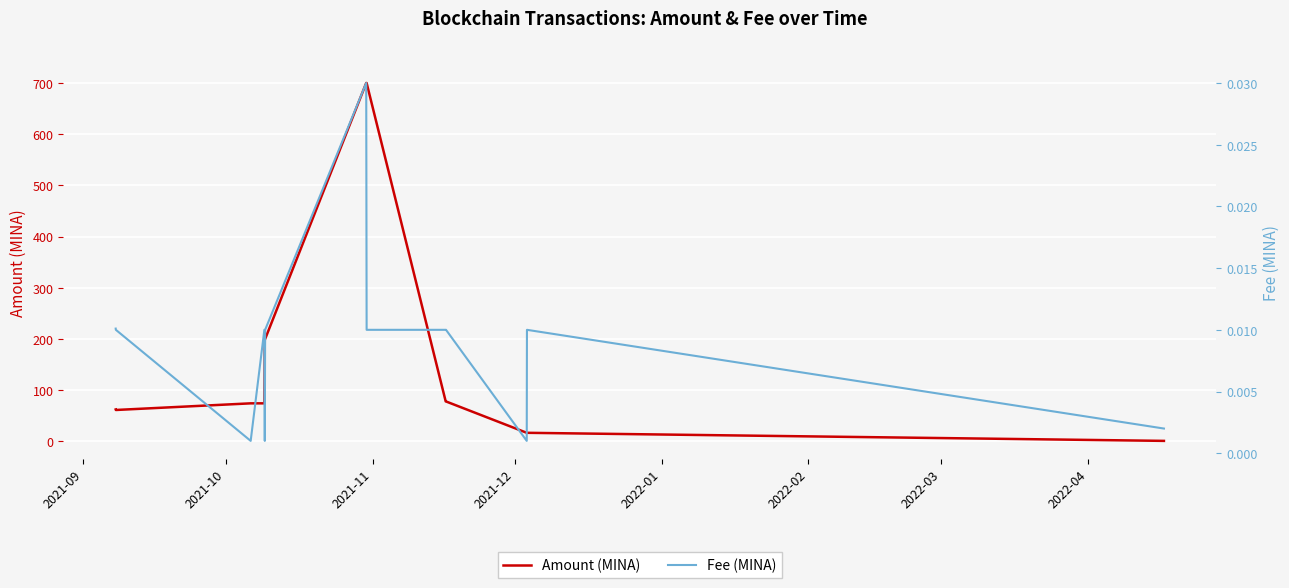

What is the highest value of the Amount (MINA) series?

700.6